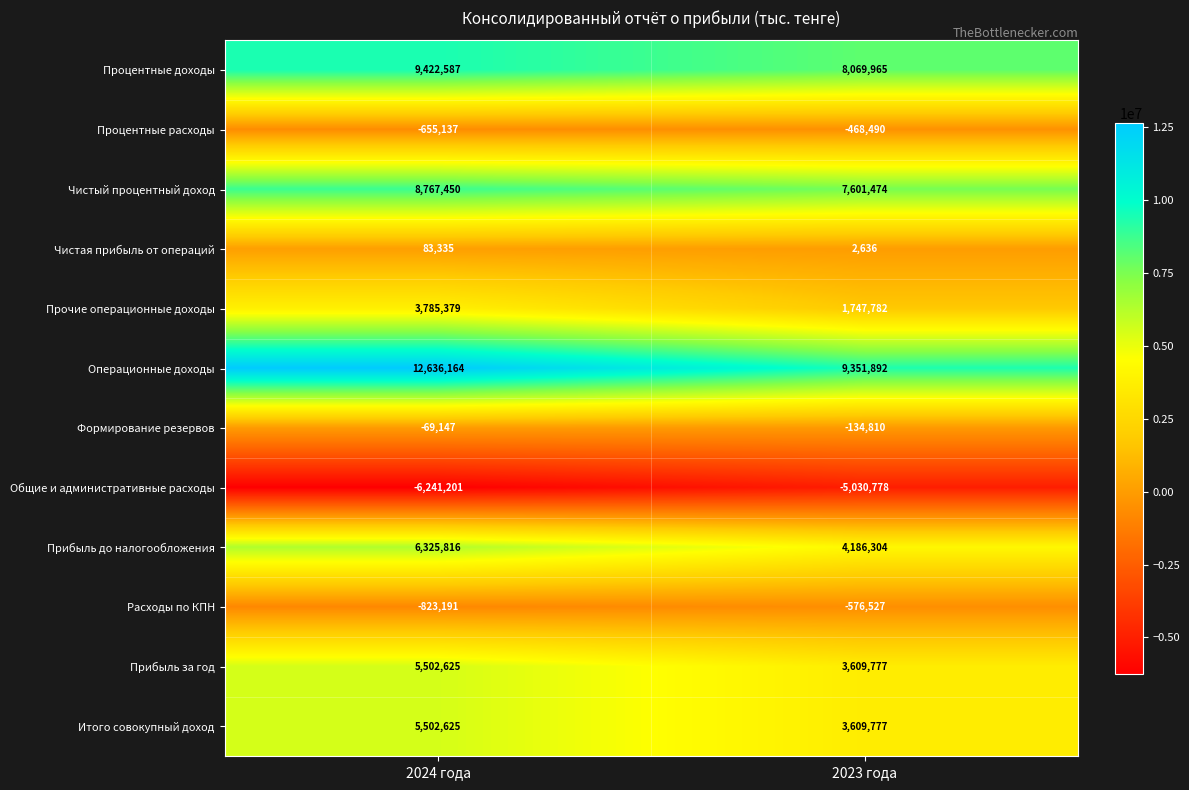

What is the greatest value displayed?

12636164